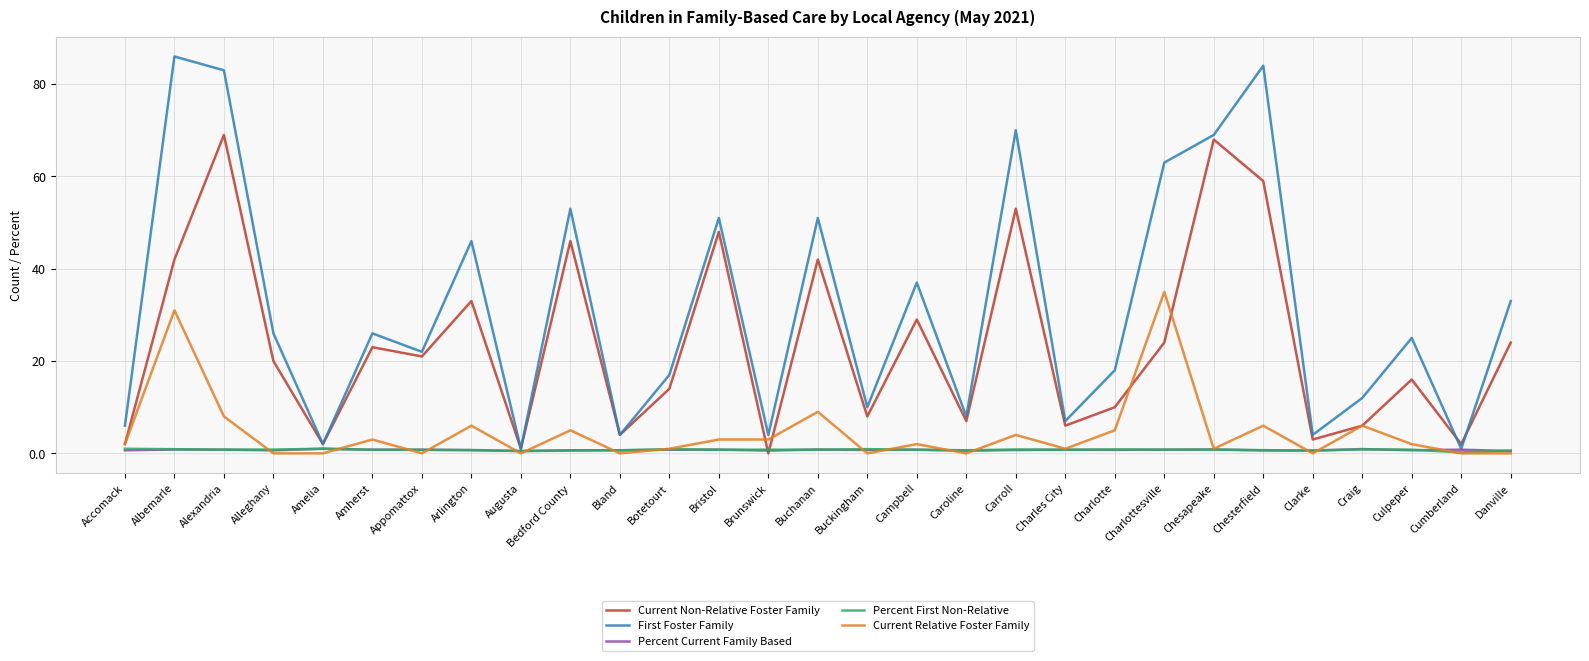

What is the average value of the Percent First Non-Relative series?

0.8